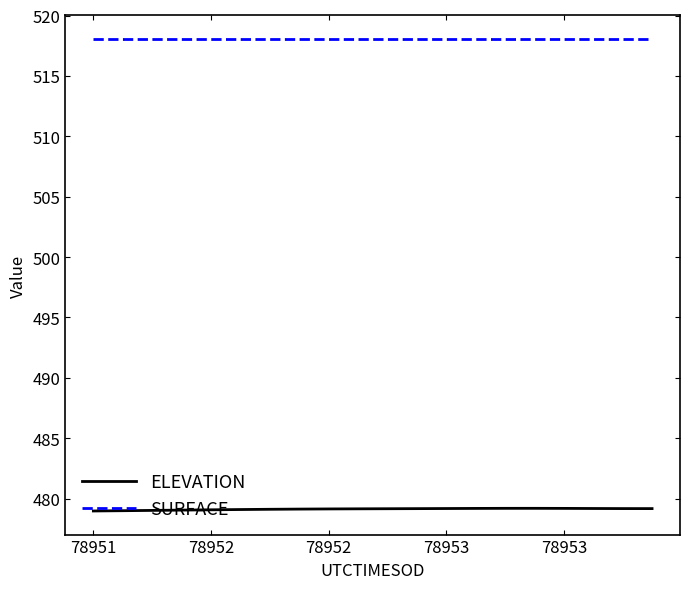

What is the greatest value displayed?

518.1